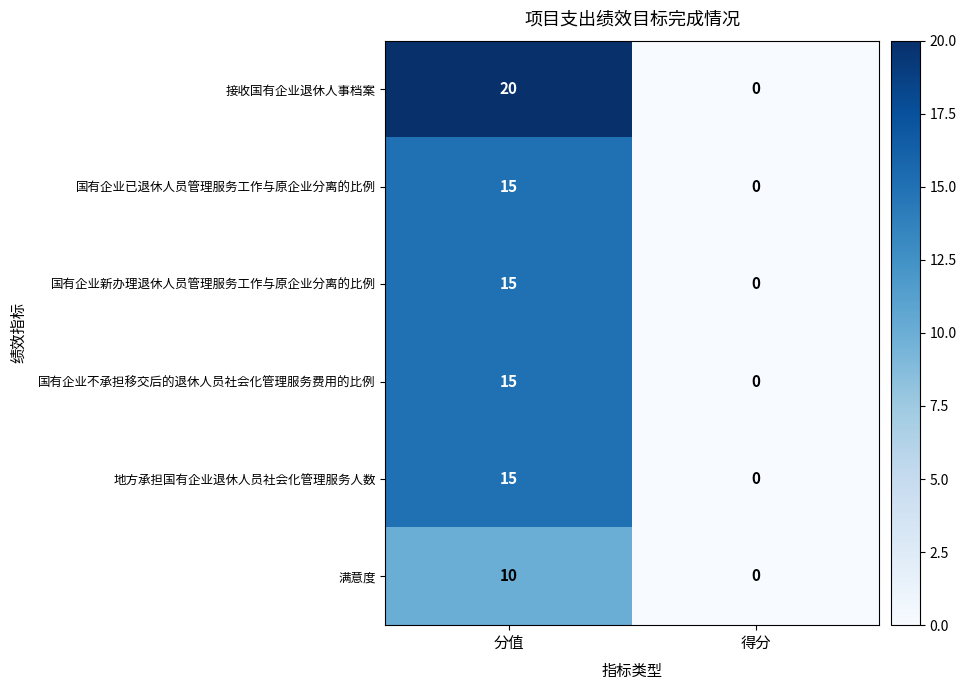

What is the difference between the 国有企业不承担移交后的退休人员社会化管理服务费用的比例 values at 分值 and 得分?

15